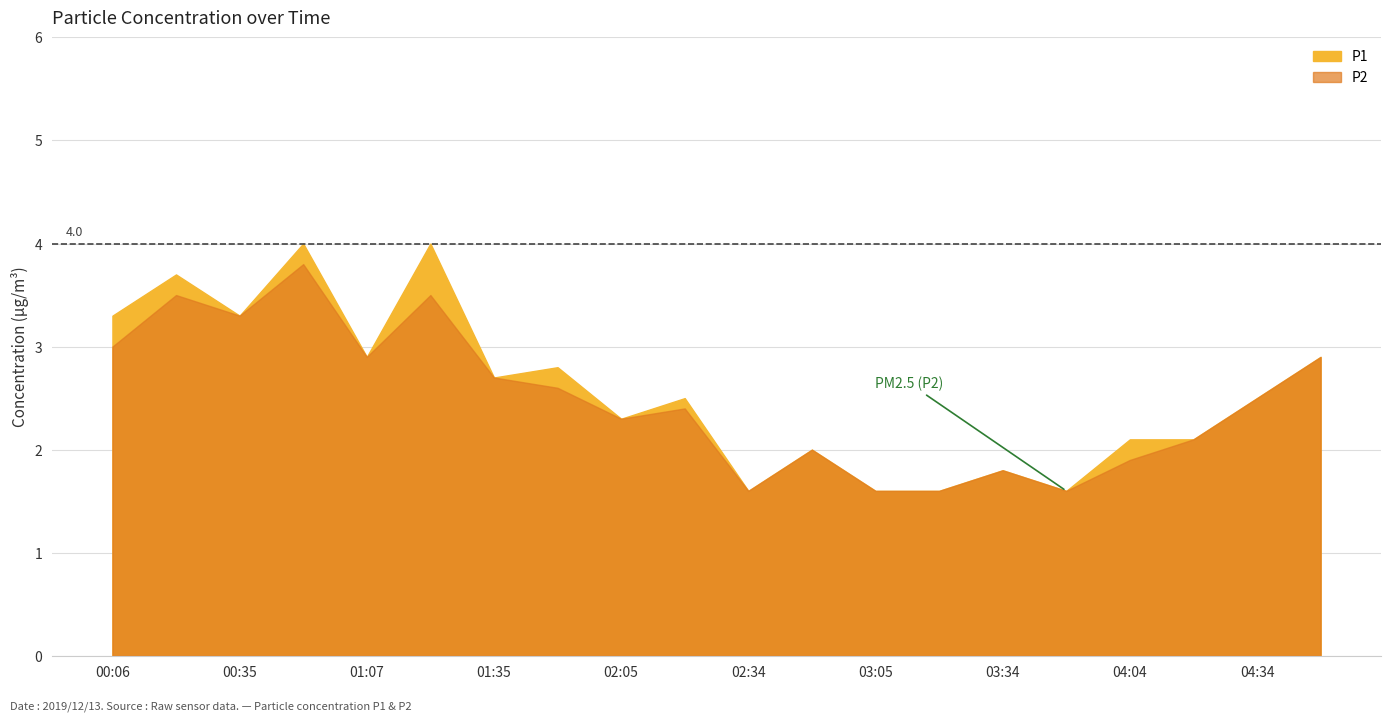

True or false: P2 and P1 cross at least once.

False